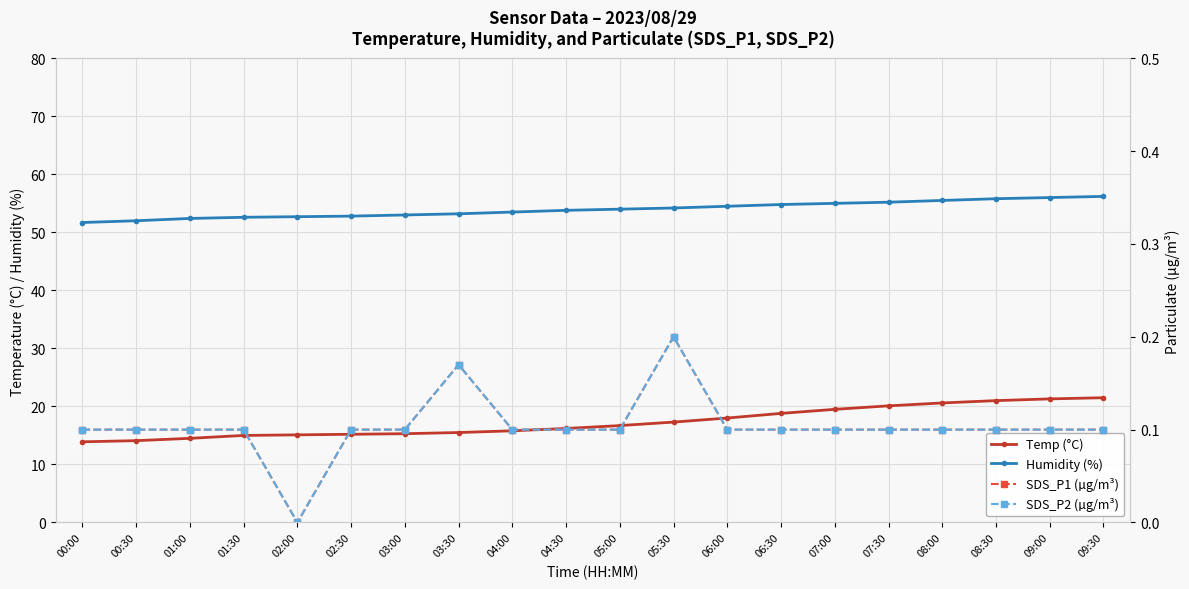

What position from the right is 00:30?

19